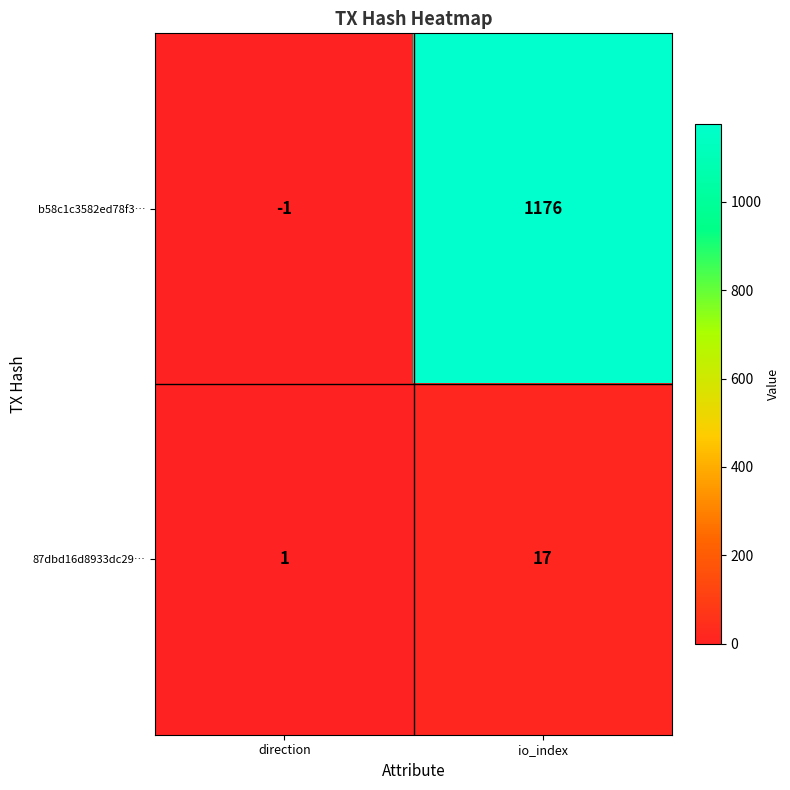

What is the difference between the maximum and minimum values in the b58c1c3582ed78f3… series?

1177